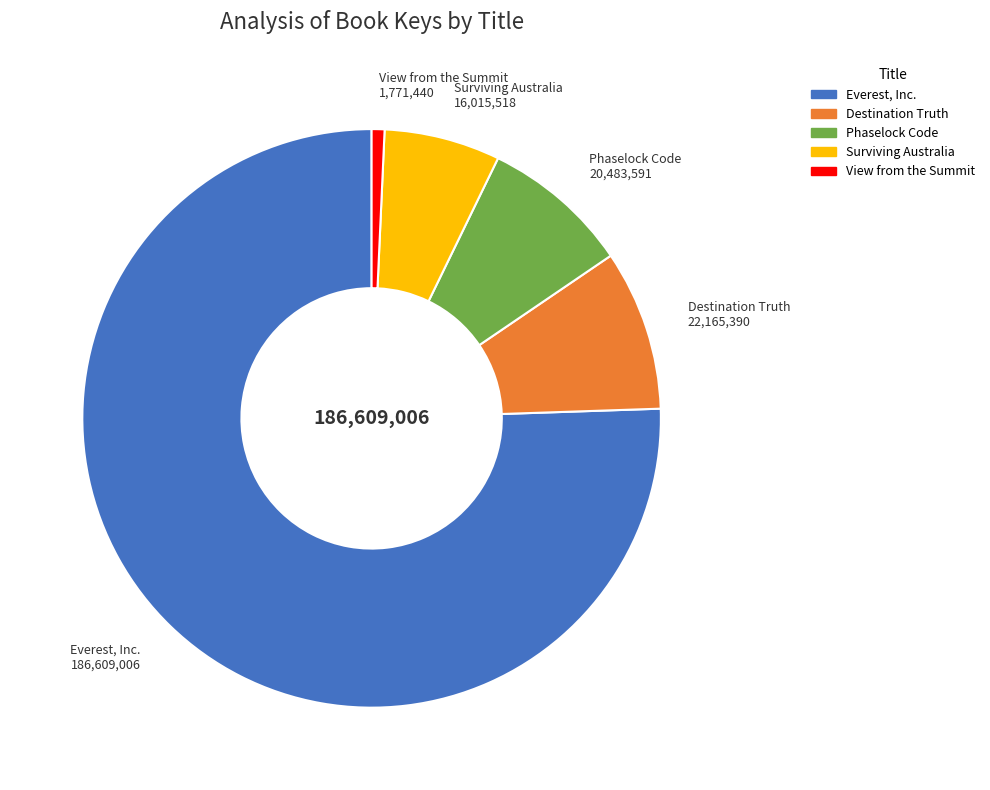

Combined, do Destination Truth and Everest, Inc. account for over 50%?

Yes